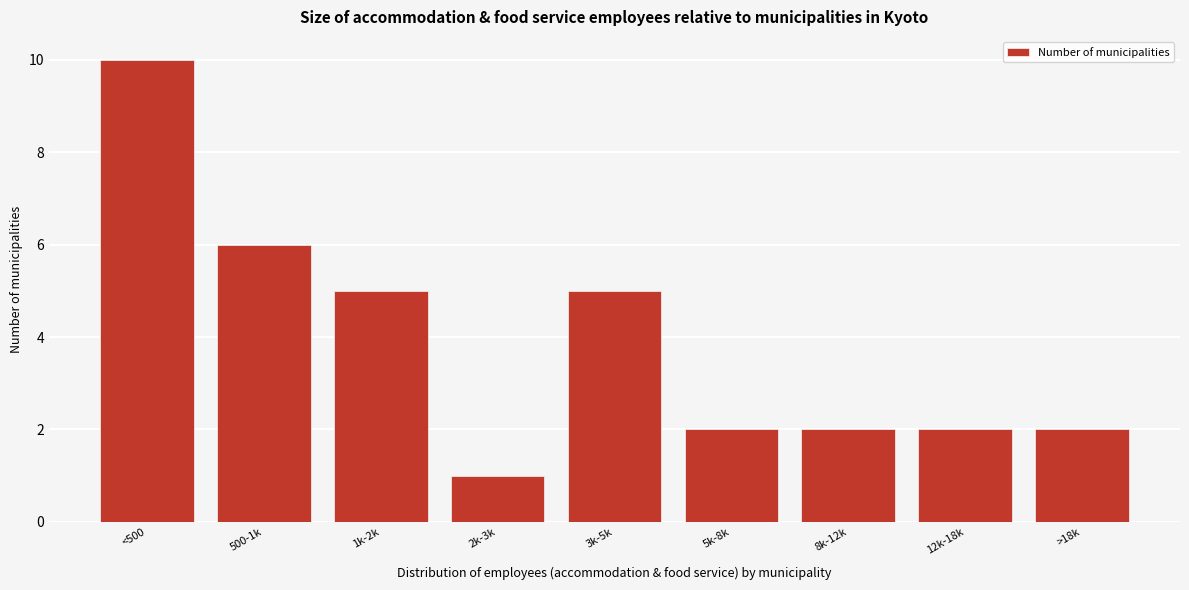

Reading left to right, transcribe all the data shown in this chart.

<500=10	500-1k=6	1k-2k=5	2k-3k=1	3k-5k=5	5k-8k=2	8k-12k=2	12k-18k=2	>18k=2